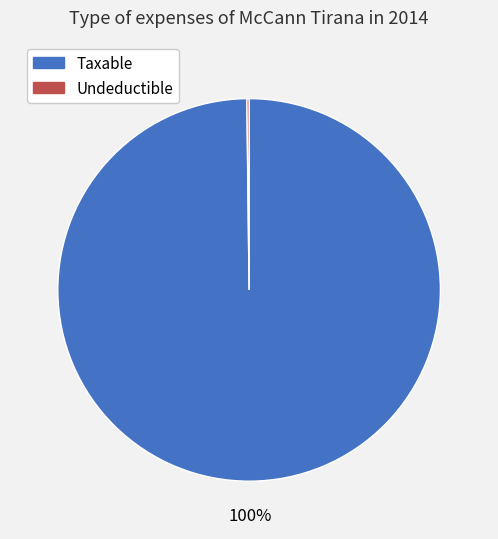

What is the largest slice in the pie chart?

Taxable